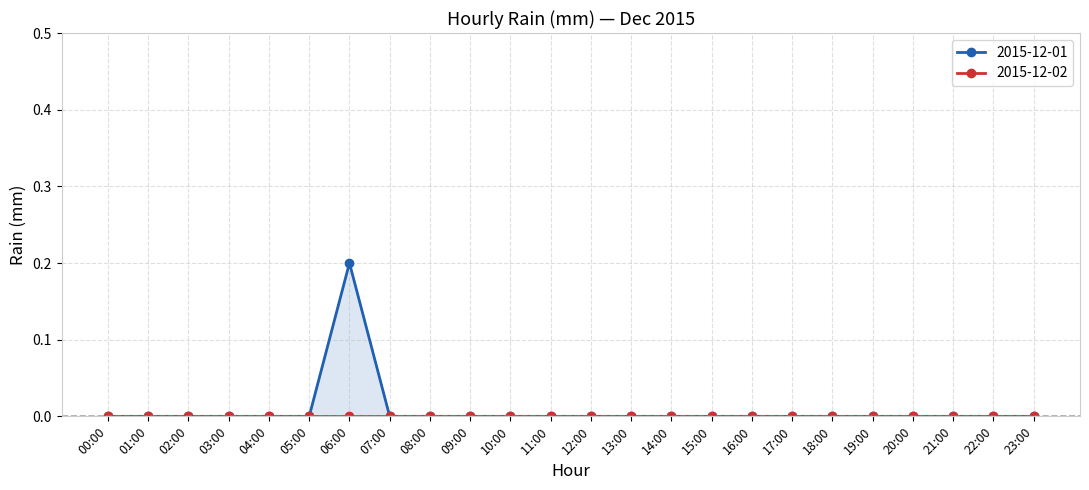

Which series has the largest total across all categories?

2015-12-01